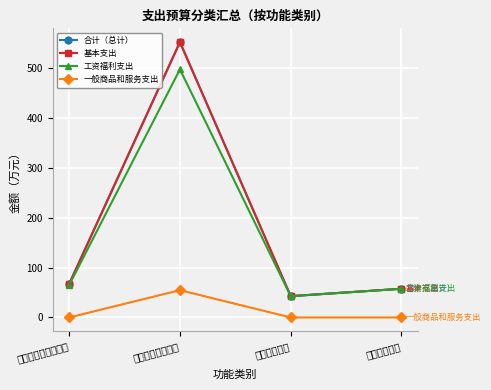

Reading left to right, transcribe all the data shown in this chart.

合计（总计）: 社会保障和就业支出=67.3	一般公共服务支出=551.9	卫生健康支出=42.7	住房保障支出=57.5
基本支出: 社会保障和就业支出=67.3	一般公共服务支出=551.9	卫生健康支出=42.7	住房保障支出=57.5
工资福利支出: 社会保障和就业支出=65.0	一般公共服务支出=497.3	卫生健康支出=42.7	住房保障支出=57.5
一般商品和服务支出: 社会保障和就业支出=0.0	一般公共服务支出=54.7	卫生健康支出=0.0	住房保障支出=0.0